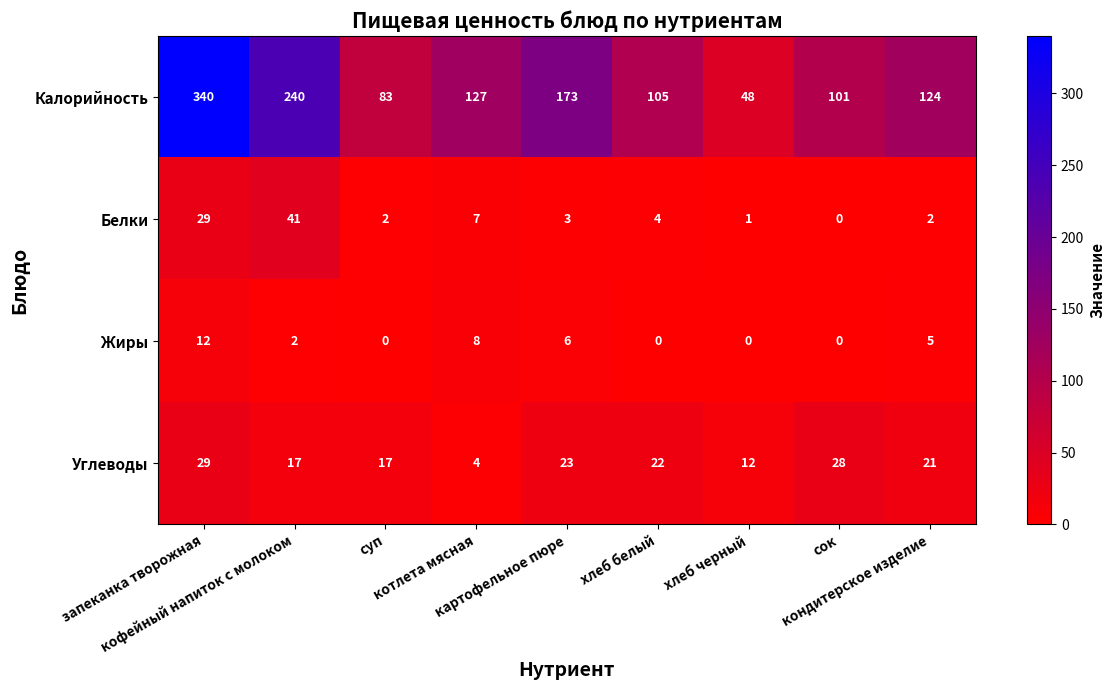

Which series changed the most between кофейный напиток с молоком and хлеб черный?

Калорийность